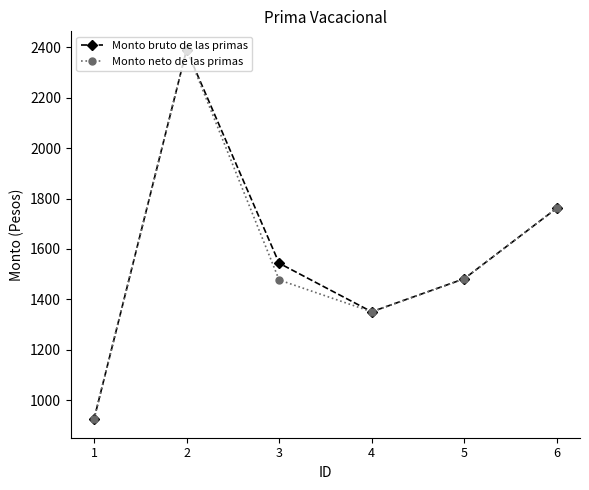

True or false: Monto bruto de las primas has more than 0 interior local peaks.

True